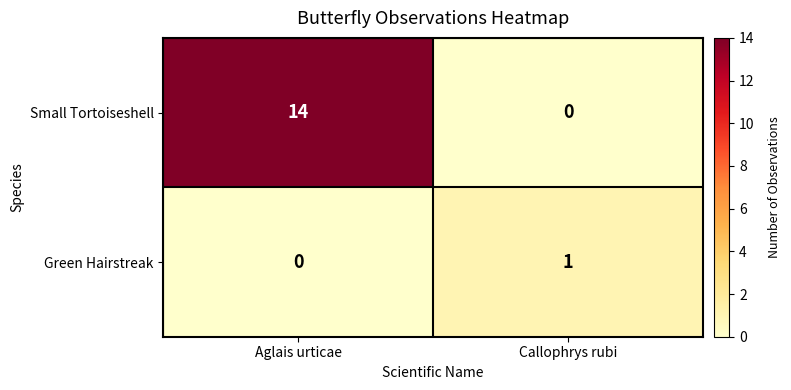

Read the Small Tortoiseshell value at Aglais urticae, to the nearest 5.

15